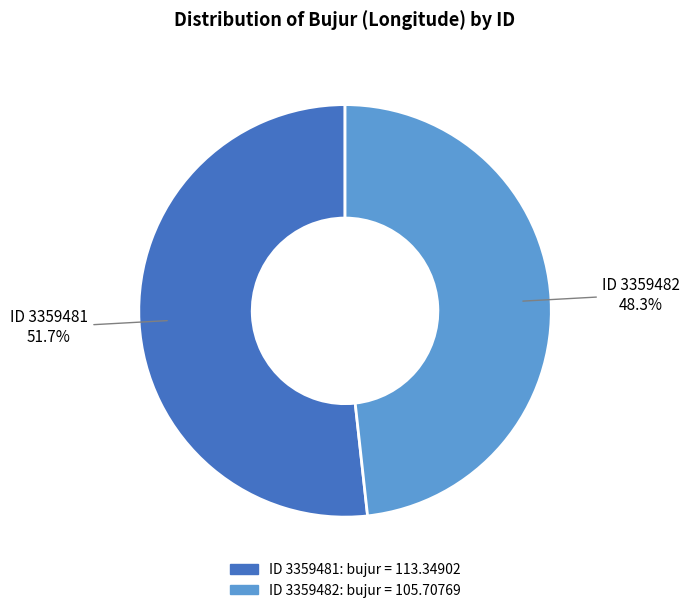

Count the number of slices in the pie.

2